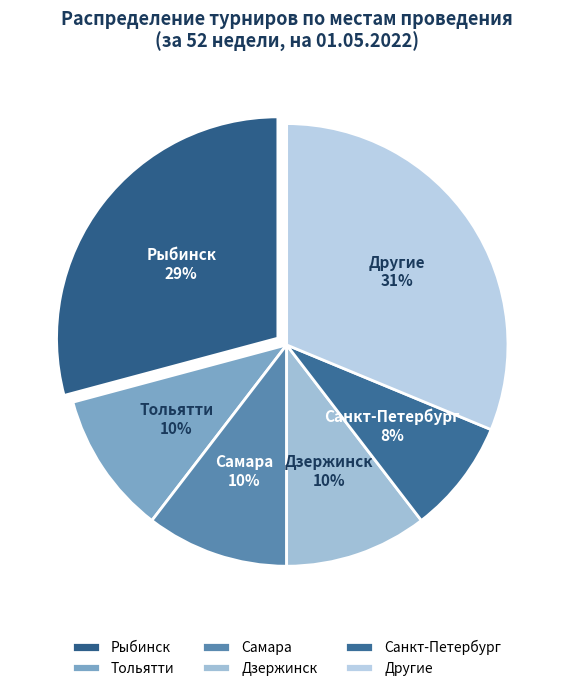

Count the number of slices in the pie.

6